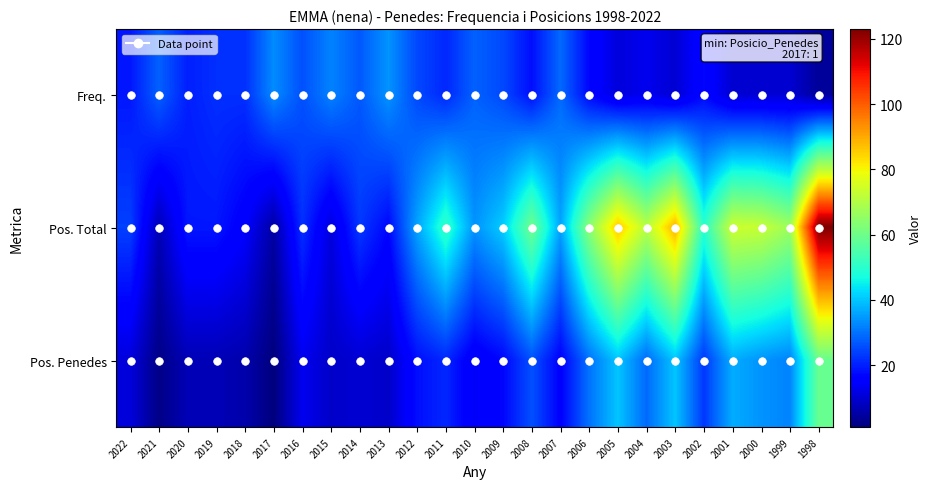

Which series has the largest total across all categories?

Pos. Total